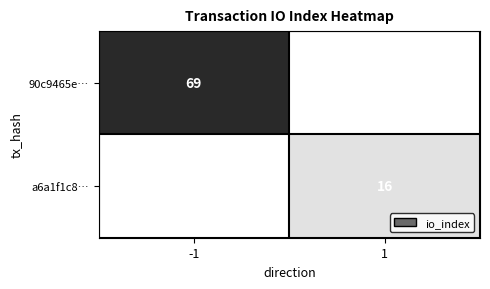

Which label corresponds to the largest value in the chart?

-1